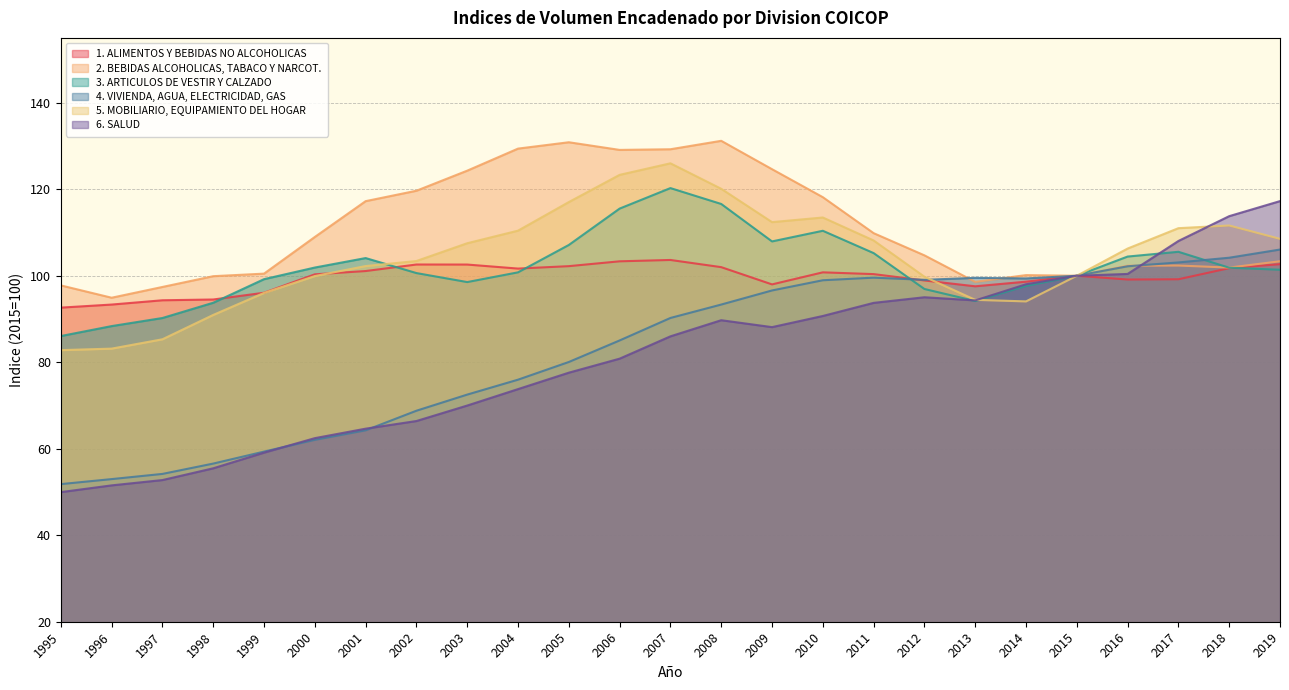

Reading right to left, transcribe all the data shown in this chart.

1. ALIMENTOS Y BEBIDAS NO ALCOHOLICAS: 102.7	101.8	99.2	99.1	100.0	98.6	97.6	98.9	100.4	100.8	98.0	102.0	103.7	103.3	102.2	101.7	102.6	102.6	101.1	100.3	96.1	94.5	94.3	93.3	92.6
2. BEBIDAS ALCOHOLICAS, TABACO Y NARCOT.: 103.3	101.9	102.4	102.3	100.0	100.2	98.6	104.7	109.8	118.2	124.6	131.2	129.2	129.1	130.9	129.4	124.3	119.7	117.2	109.0	100.5	99.9	97.4	94.9	97.8
3. ARTICULOS DE VESTIR Y CALZADO: 101.4	101.9	105.5	104.4	100.0	97.7	94.2	96.9	105.2	110.4	107.9	116.6	120.3	115.5	107.1	100.8	98.5	100.6	104.1	101.9	99.2	93.8	90.2	88.4	86.1
4. VIVIENDA, AGUA, ELECTRICIDAD, GAS: 106.1	104.2	103.1	102.2	100.0	99.4	99.5	99.1	99.6	99.0	96.6	93.3	90.2	85.0	80.1	76.0	72.5	68.8	64.3	62.1	59.3	56.6	54.2	53.0	51.8
5. MOBILIARIO, EQUIPAMIENTO DEL HOGAR: 108.5	111.6	111.0	106.3	100.0	94.1	94.4	99.8	108.2	113.5	112.4	120.1	126.0	123.3	117.0	110.4	107.5	103.4	102.2	99.9	96.0	90.9	85.3	83.2	82.8
6. SALUD: 117.3	113.8	108.0	100.4	100.0	98.0	94.3	95.0	93.7	90.7	88.1	89.7	86.0	80.8	77.6	73.8	70.0	66.4	64.6	62.5	59.1	55.5	52.8	51.5	50.0